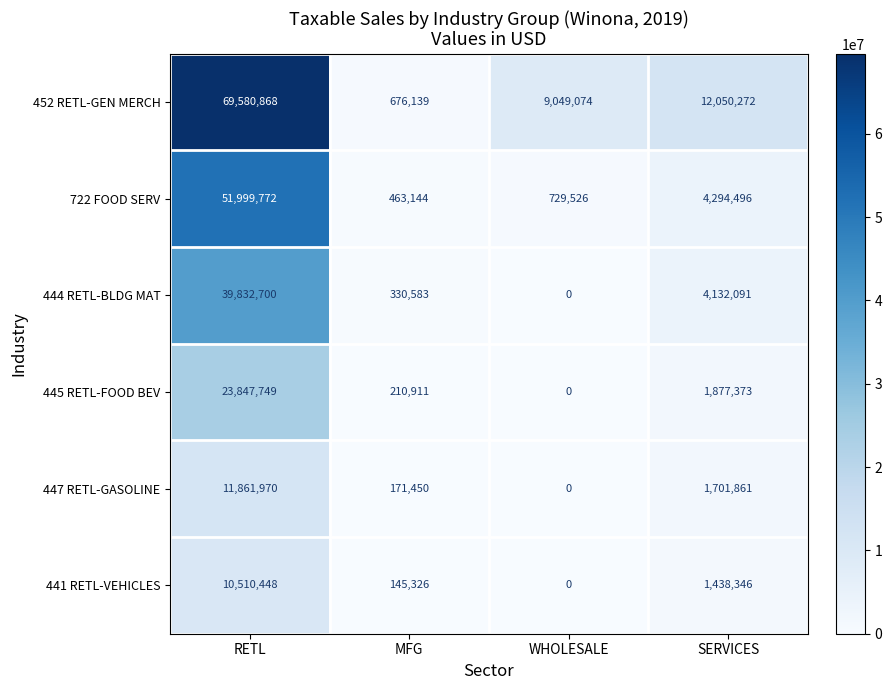

Reading left to right, list all the values displayed in this chart.

452 RETL-GEN MERCH: 69580868	676139	9049074	12050272
722 FOOD SERV: 51999772	463144	729526	4294496
444 RETL-BLDG MAT: 39832700	330583	0	4132091
445 RETL-FOOD BEV: 23847749	210911	0	1877373
447 RETL-GASOLINE: 11861970	171450	0	1701861
441 RETL-VEHICLES: 10510448	145326	0	1438346